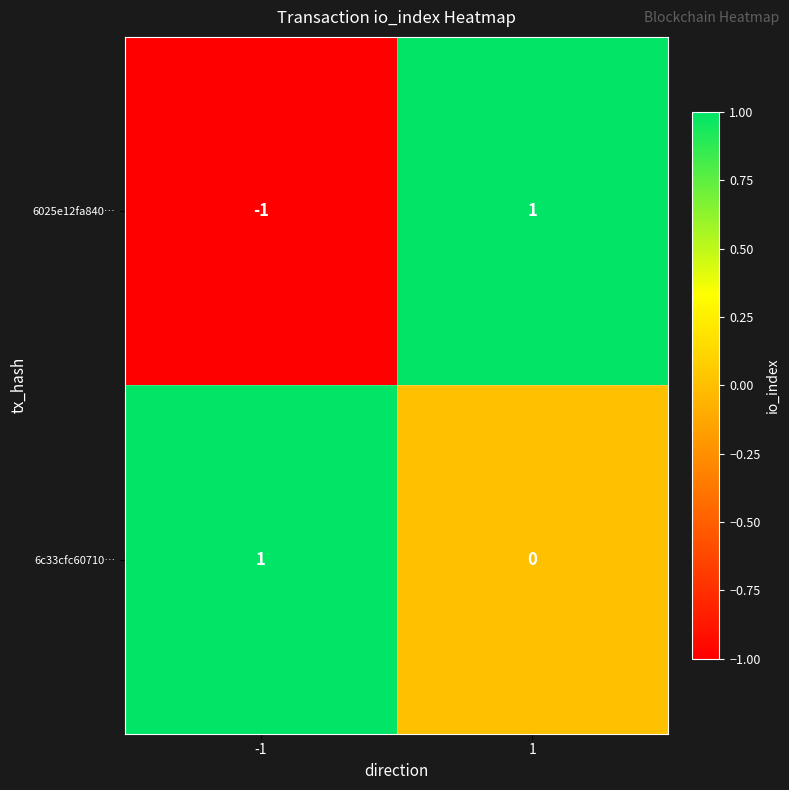

Count the number of data series in this chart.

2